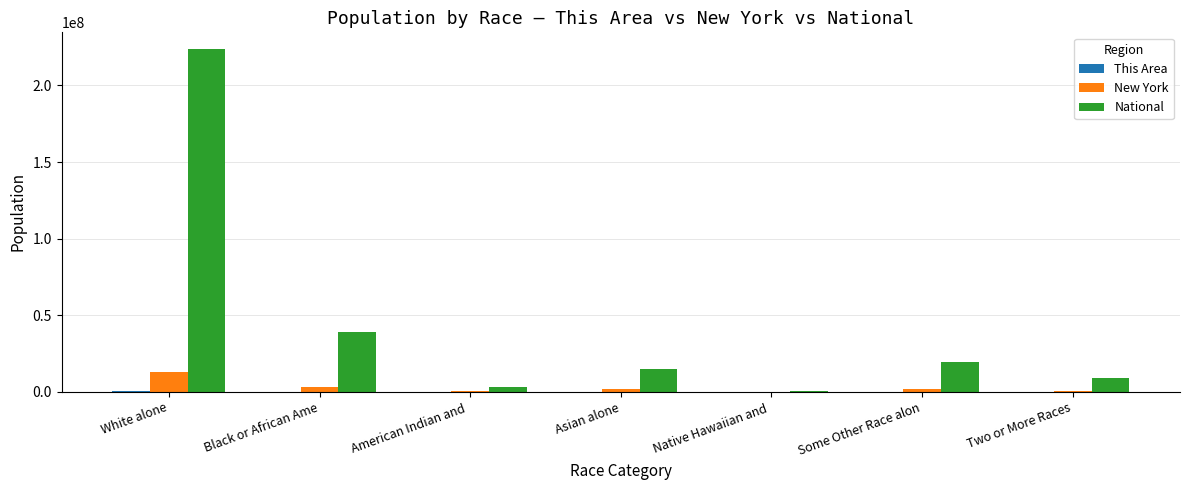

What is the spread (max minus min) of values at Some Other Race alon?

19106787